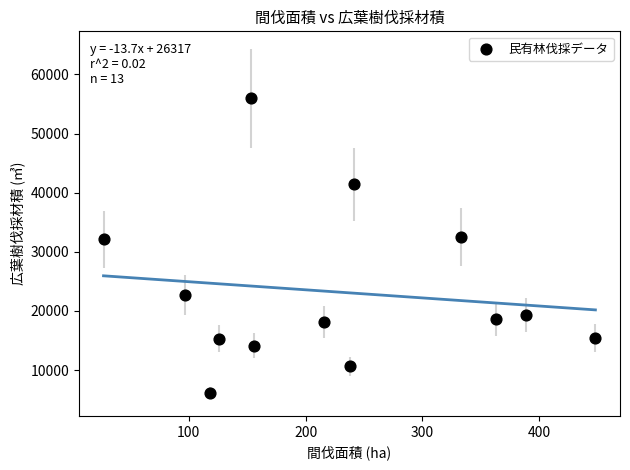

What is the range of Y values (max minus min)?

49788